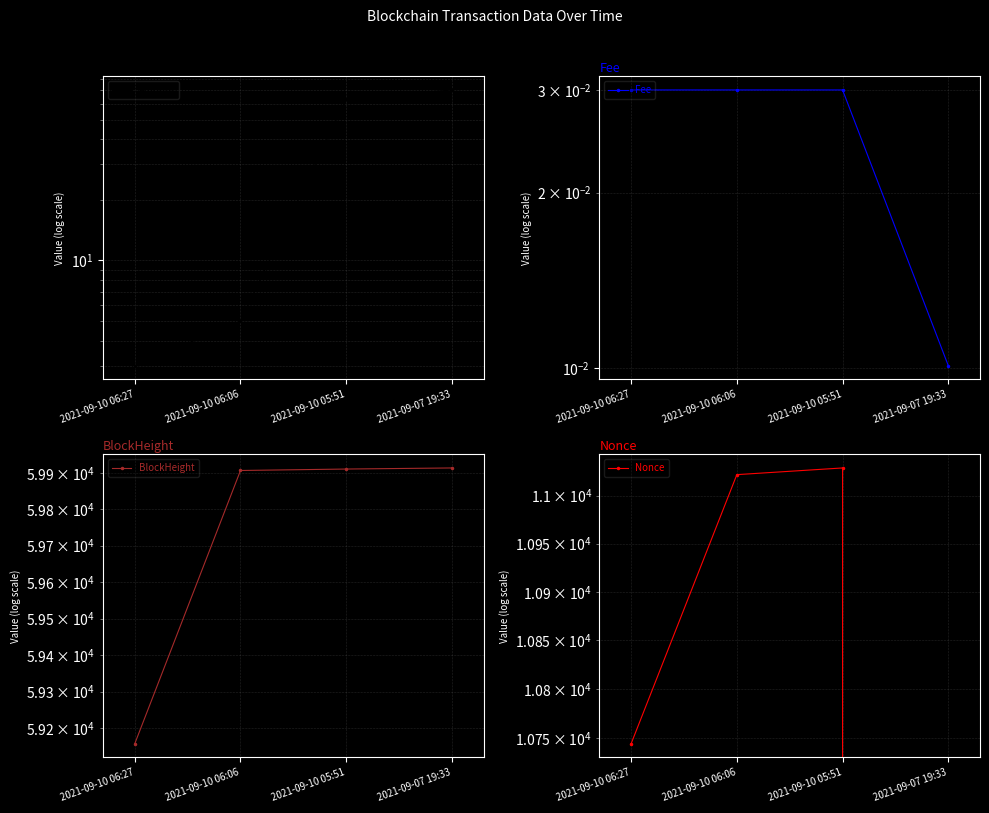

At how many categories does at least one series exceed 42462?

4